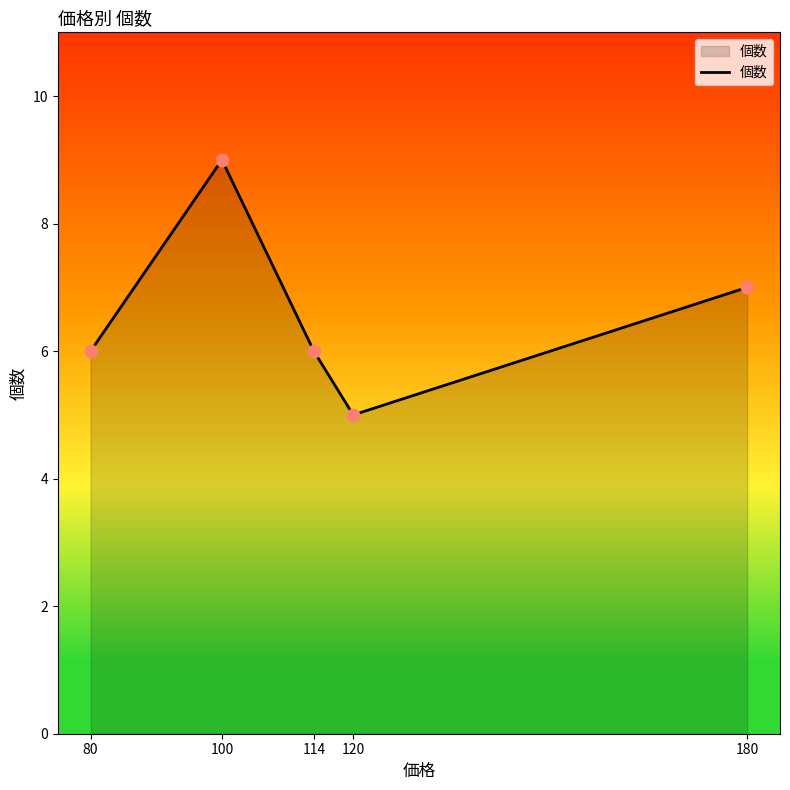

What is the change in value from 100 to 120?

-4